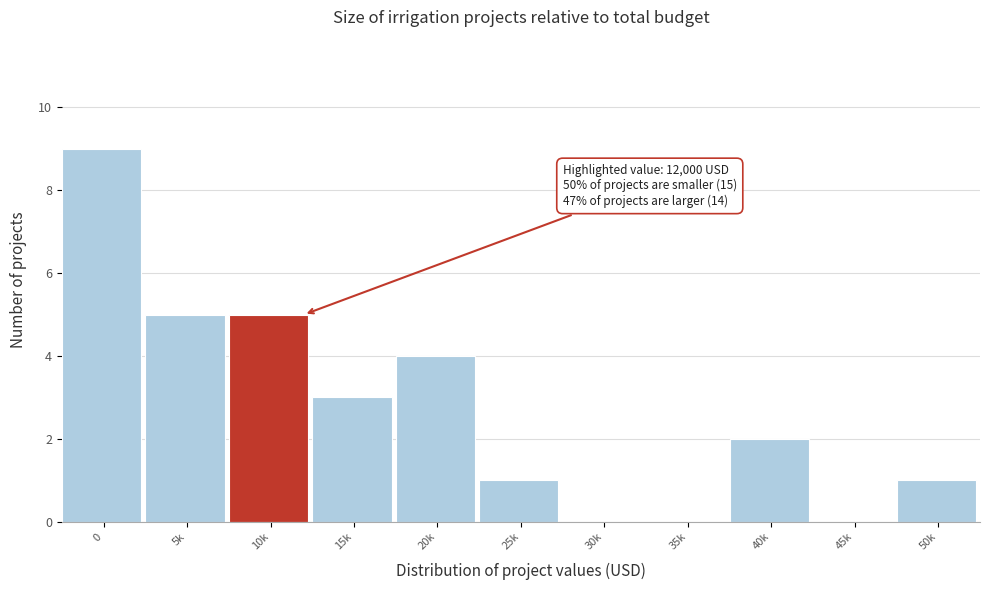

Reading left to right, extract all data points from this chart.

0=9	5k=5	10k=5	15k=3	20k=4	25k=1	30k=0	35k=0	40k=2	45k=0	50k=1